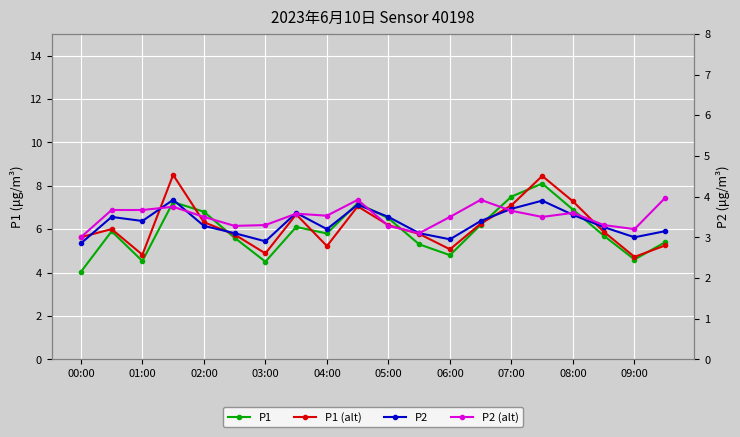

At which category is the sum across all series the highest?

15